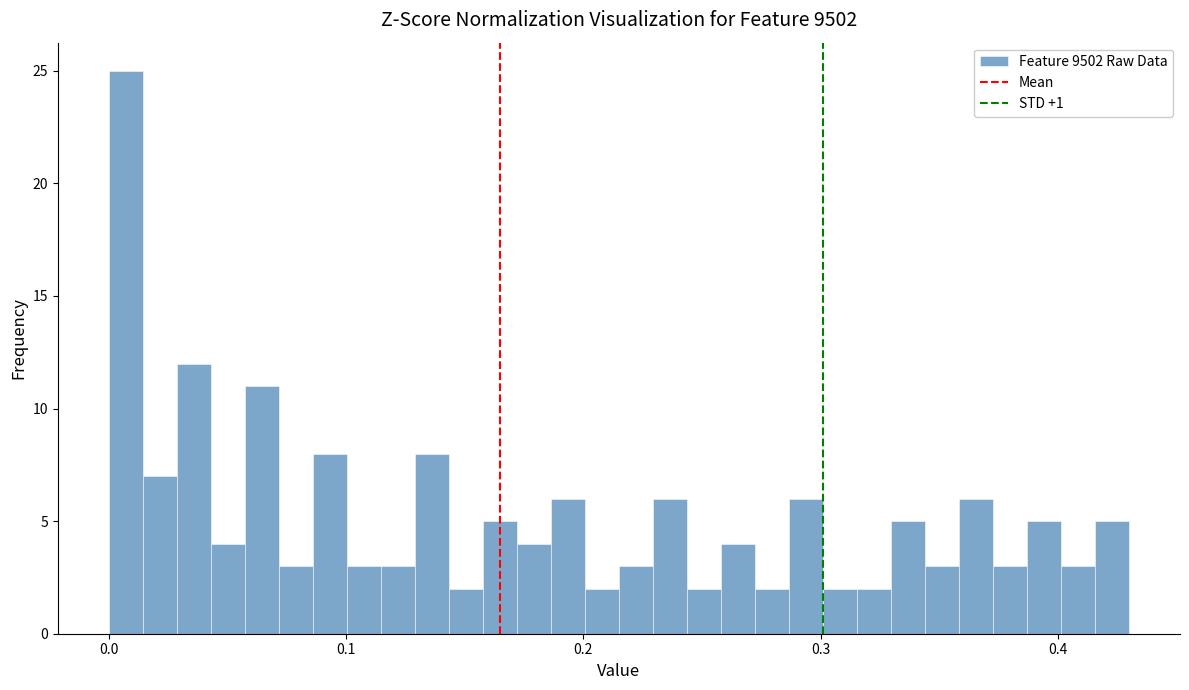

Read against the x-axis, roughly where is the centre of the tallest bar?

0.01